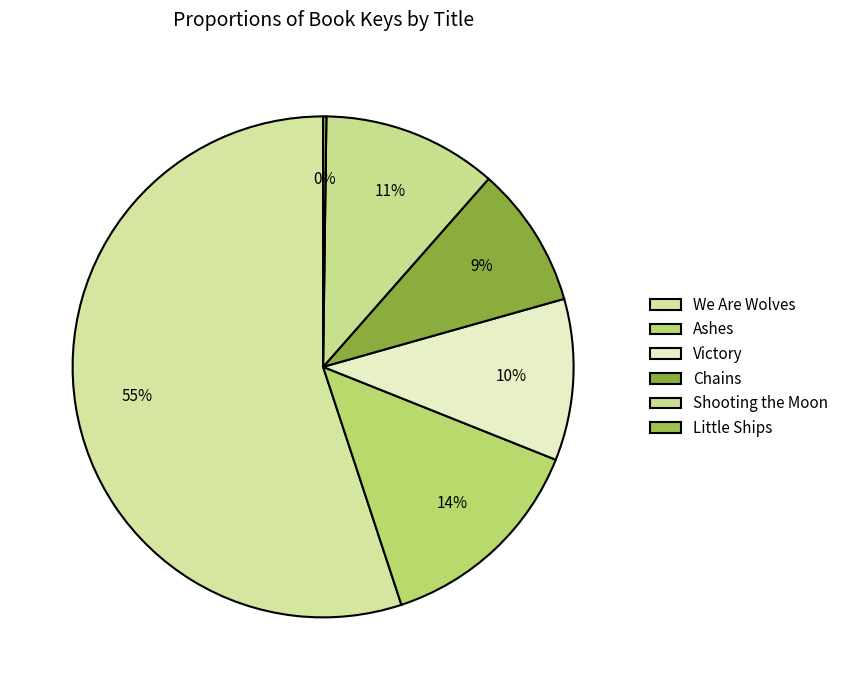

Is there any slice that represents more than half of the pie?

Yes